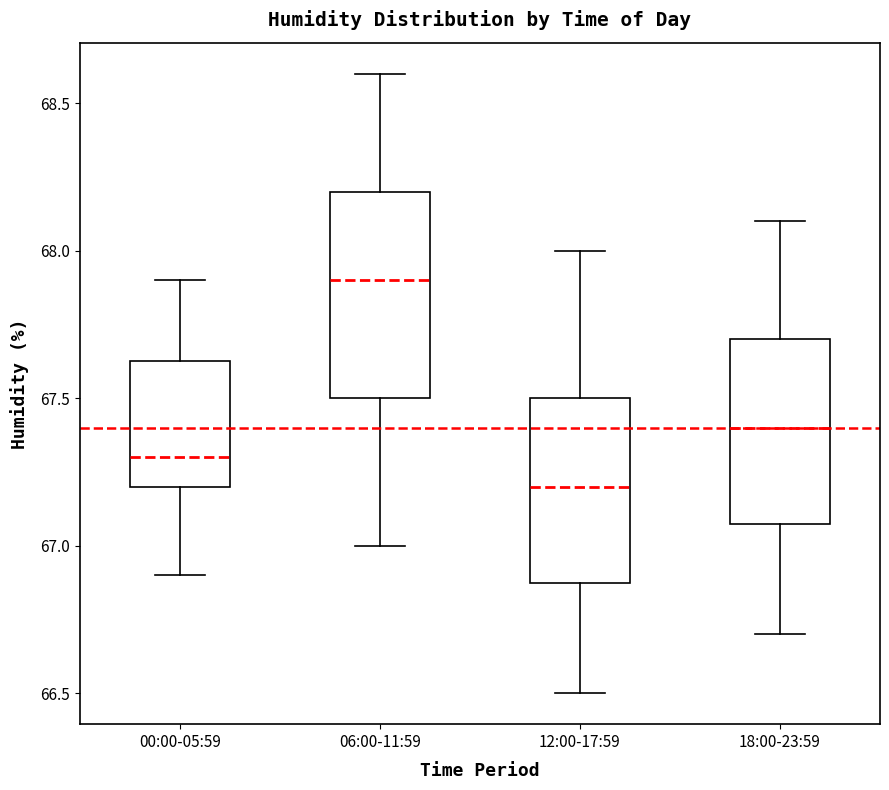

Reading left to right, transcribe this box plot: for each box, give where its median line is, the range the box spans, and where its two whiskers end, as read against the y-axis. The values are not printed on the chart, so give them approximately, as read against the axis.

00:00-05:59: median 67.30, box 67.20 to 67.65, whiskers 66.90 to 67.90
06:00-11:59: median 67.90, box 67.50 to 68.20, whiskers 67.00 to 68.60
12:00-17:59: median 67.20, box 66.90 to 67.50, whiskers 66.50 to 68.00
18:00-23:59: median 67.40, box 67.10 to 67.70, whiskers 66.70 to 68.10